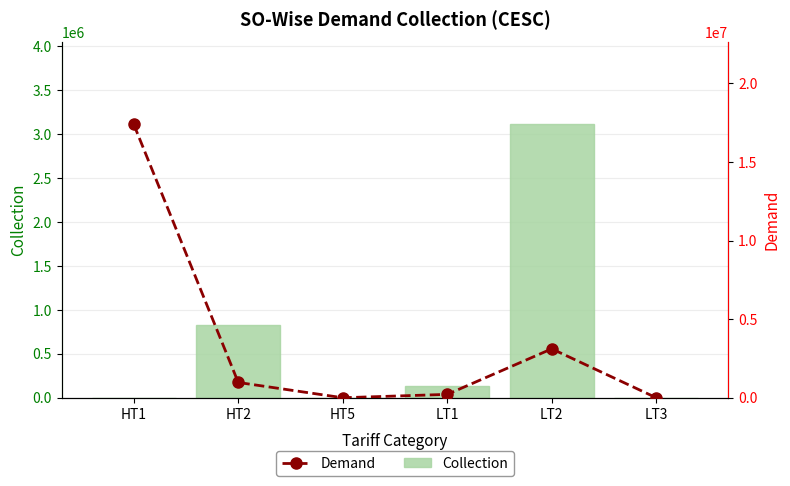

List the series in order of their overall mean, highest first.

Demand, Collection